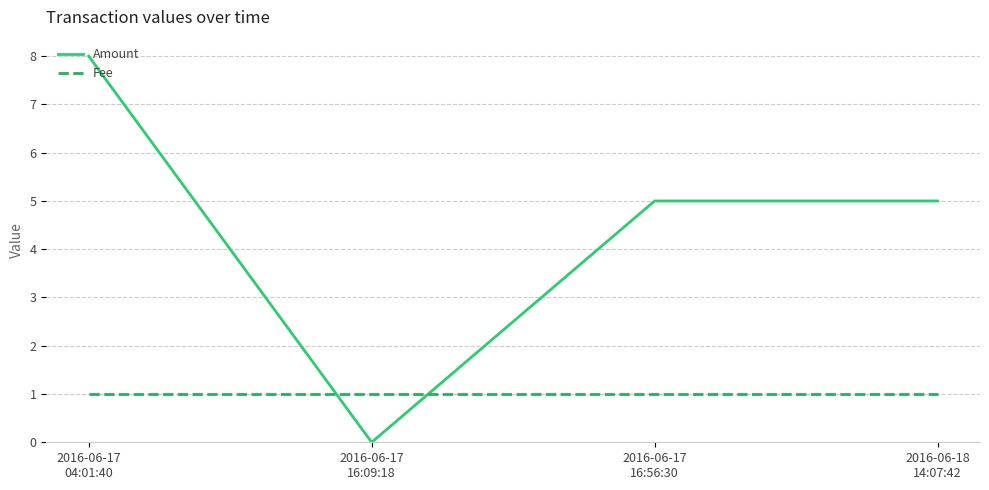

Which series ends up on top after the final intersection of Amount and Fee?

Amount